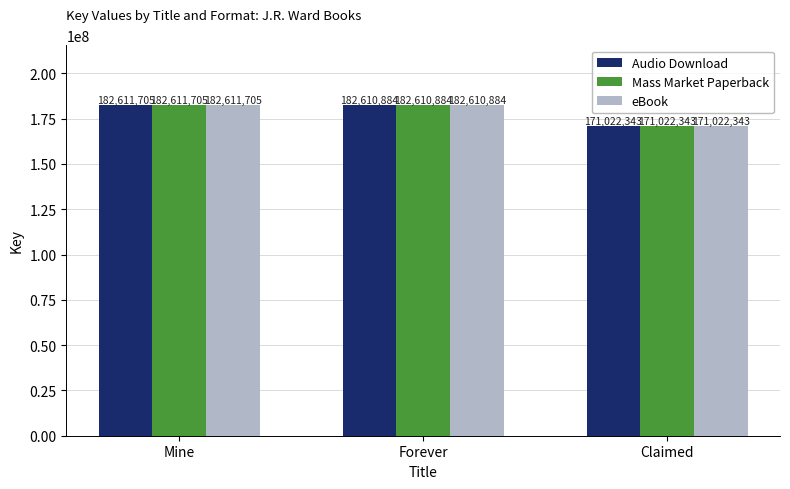

Which category has the highest value across all series?

Mine